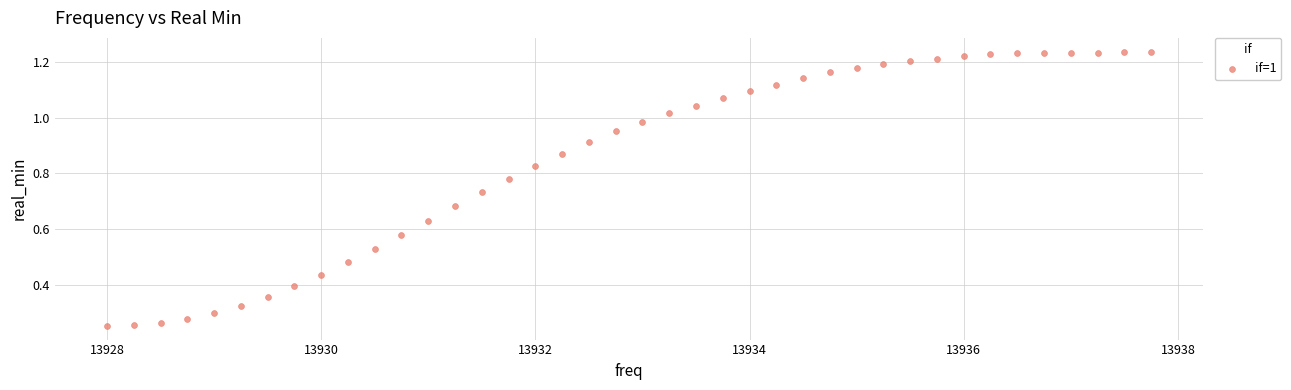

What is the range of X values (max minus min)?

9.8